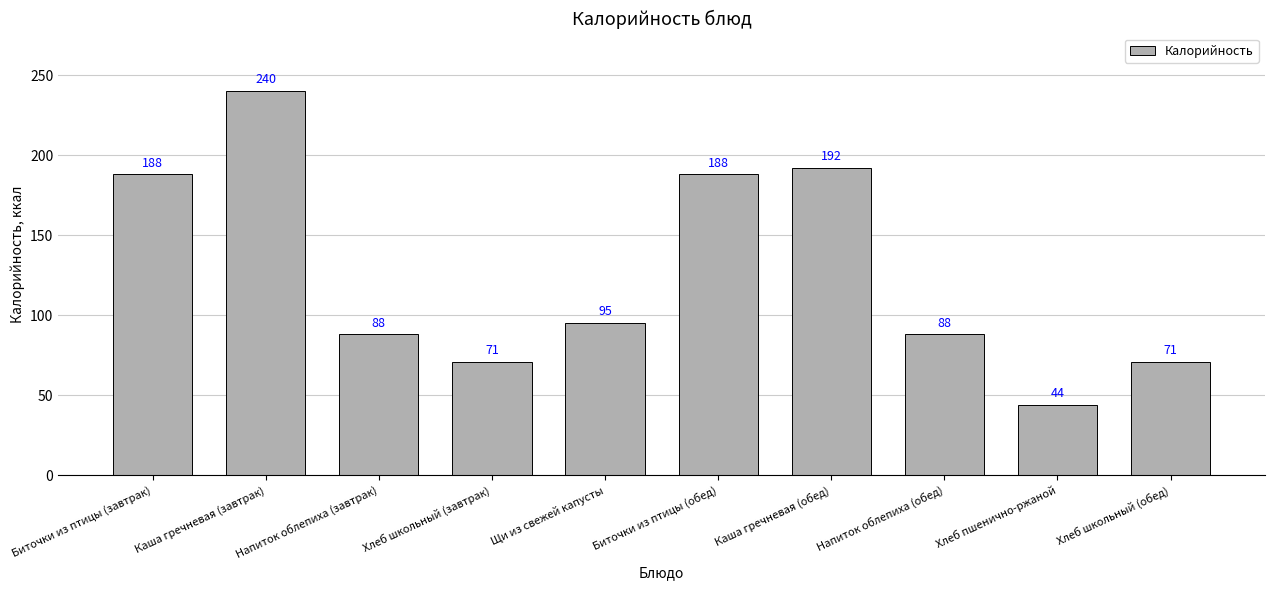

What is the label of the 10th bar from the right?

Биточки из птицы (завтрак)